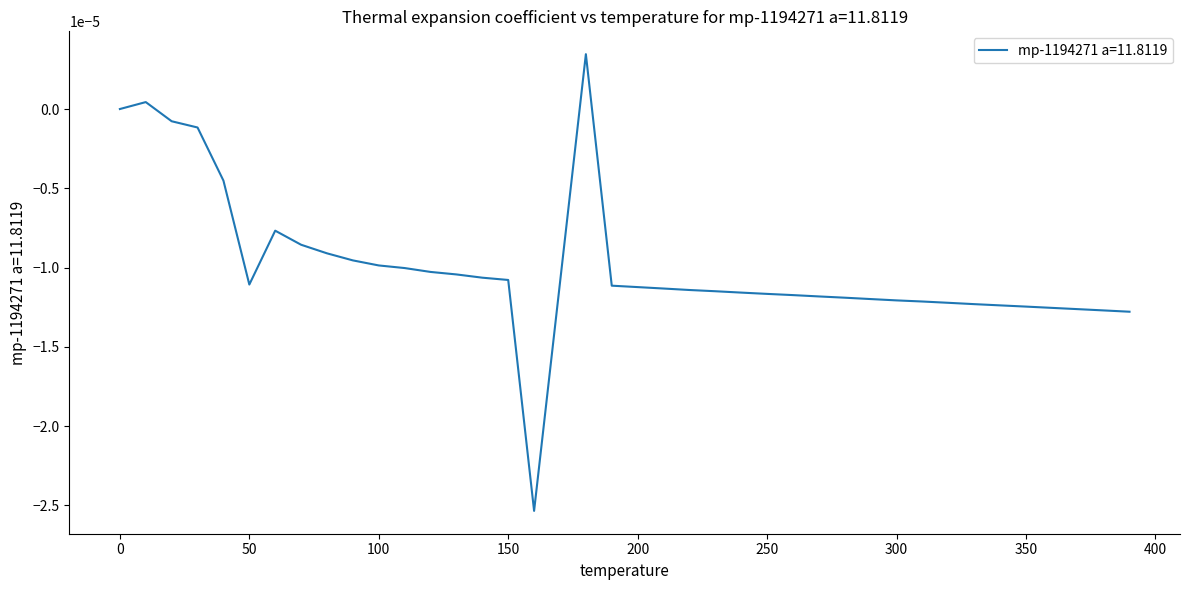

How many lines are shown in the chart?

1